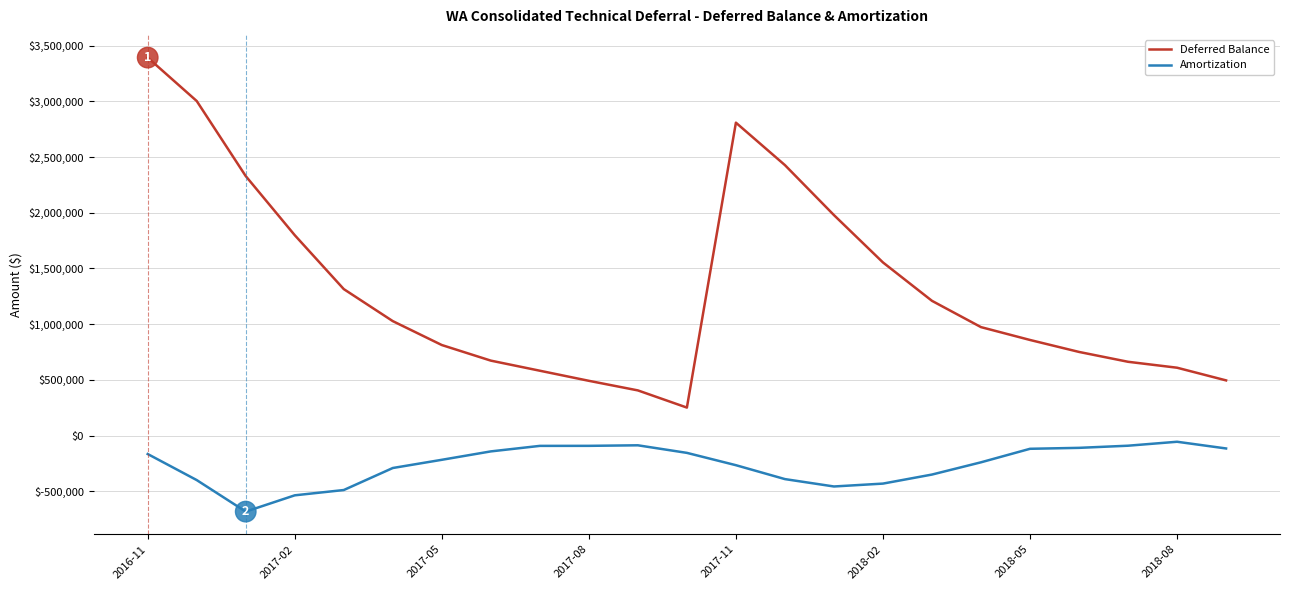

Is this an area chart (filled region under the line)?

No